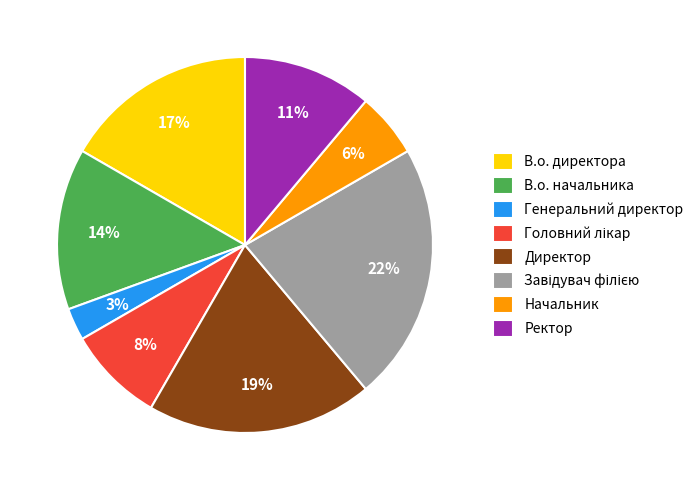

Does Генеральний директор represent more than half of the total?

No